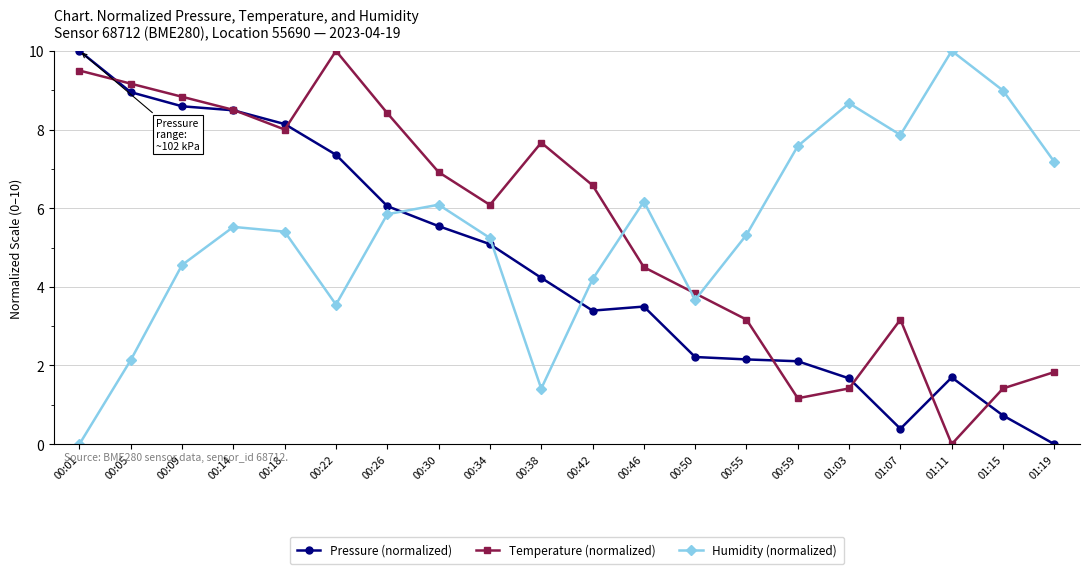

How many interior local valleys does the Temperature (normalized) series have?

4